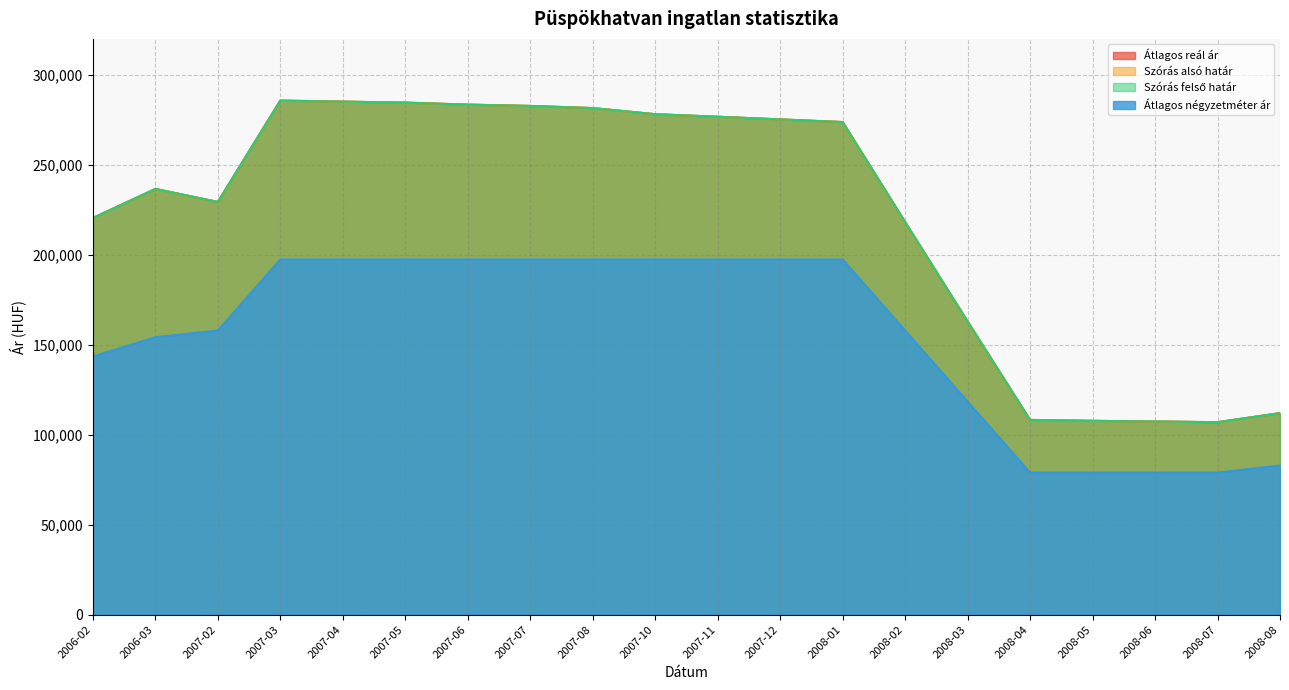

Which has a higher value, 2007-12 or 2007-03?

2007-03